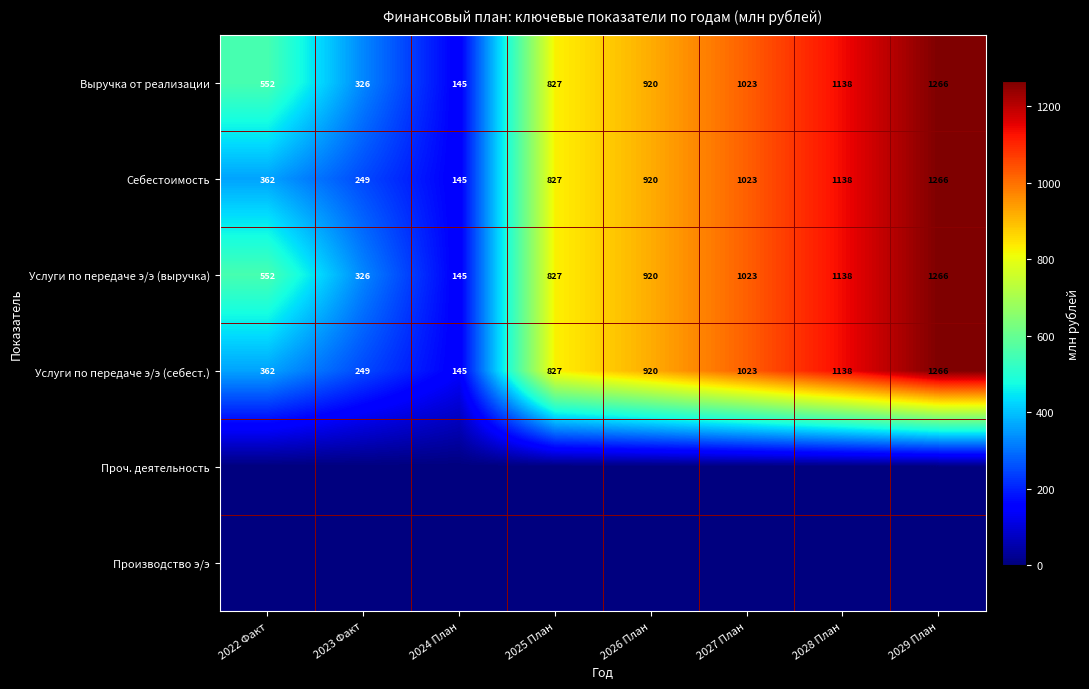

How many distinct data groups are displayed?

6